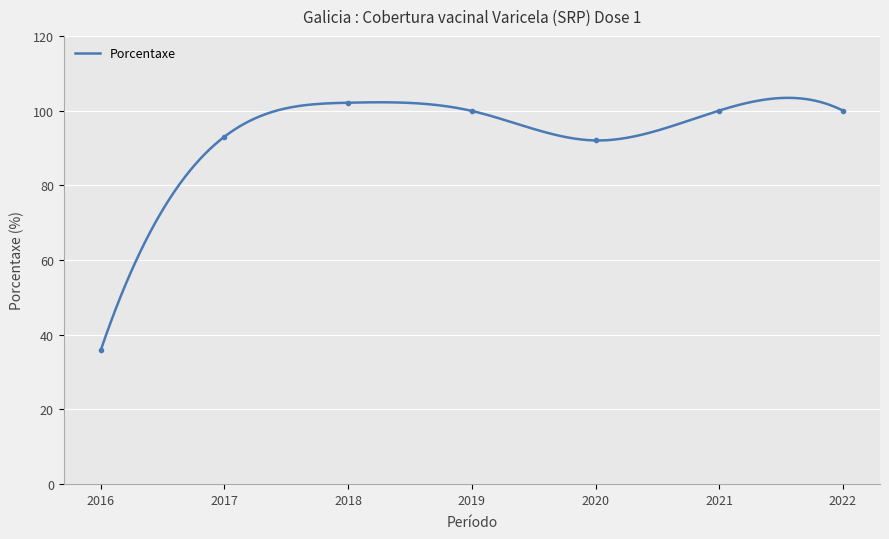

What is the value of the 1st point from the left?

35.8